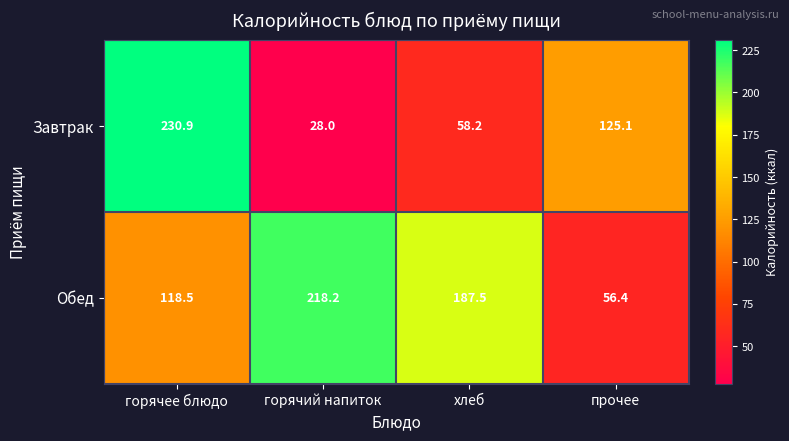

Which series has the largest total across all categories?

Обед